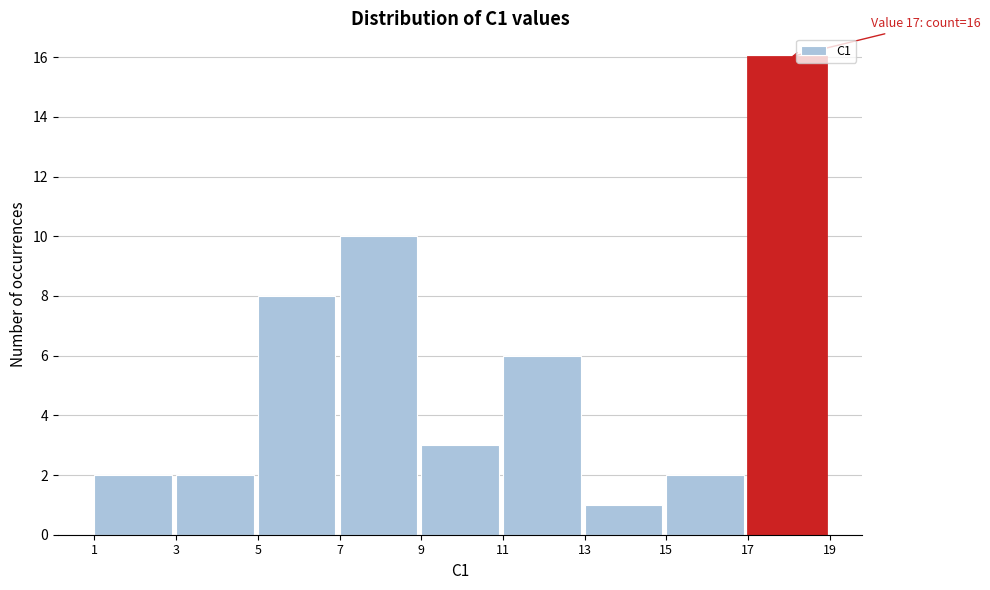

Over which range of the x-axis is the bar tallest?

17 to 19